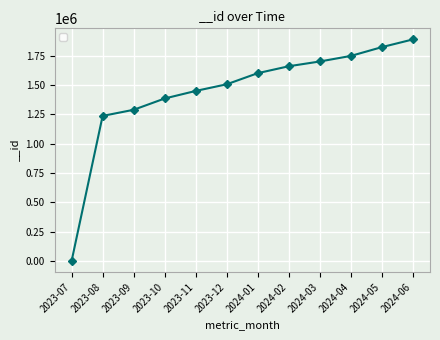

Does the chart have visible grid lines?

Yes